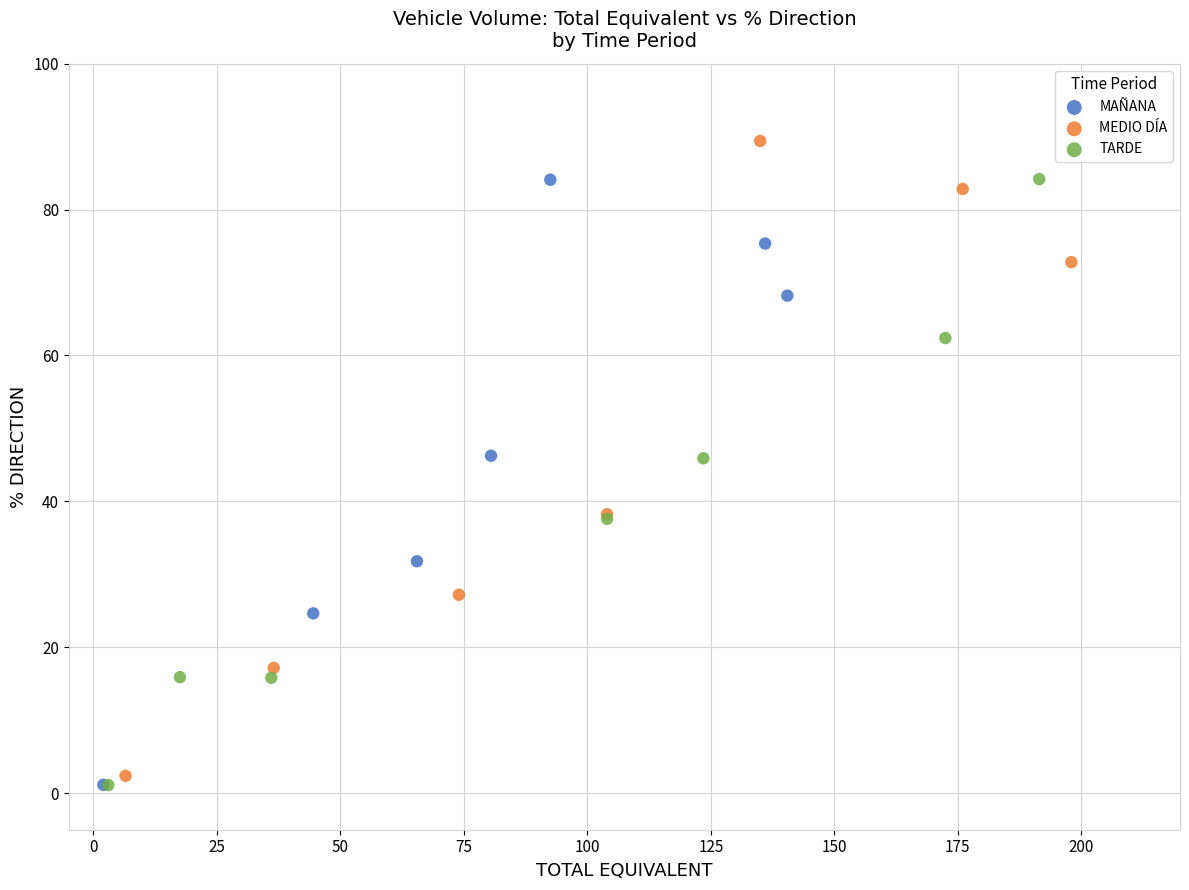

Which series reaches the maximum Y coordinate?

MEDIO DÍA